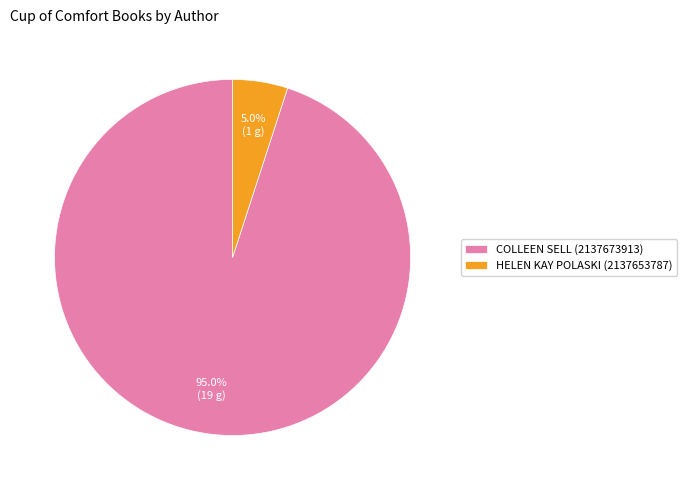

Which category has the biggest portion of the pie?

COLLEEN SELL (2137673913)